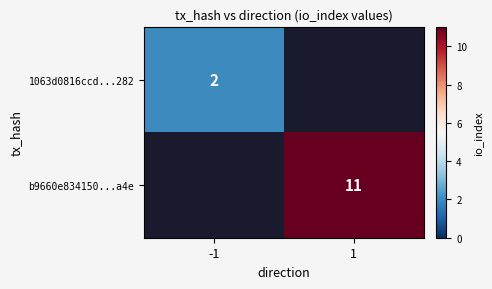

Is it true that b9660e834150...a4e equals 3.4 at 1?

False